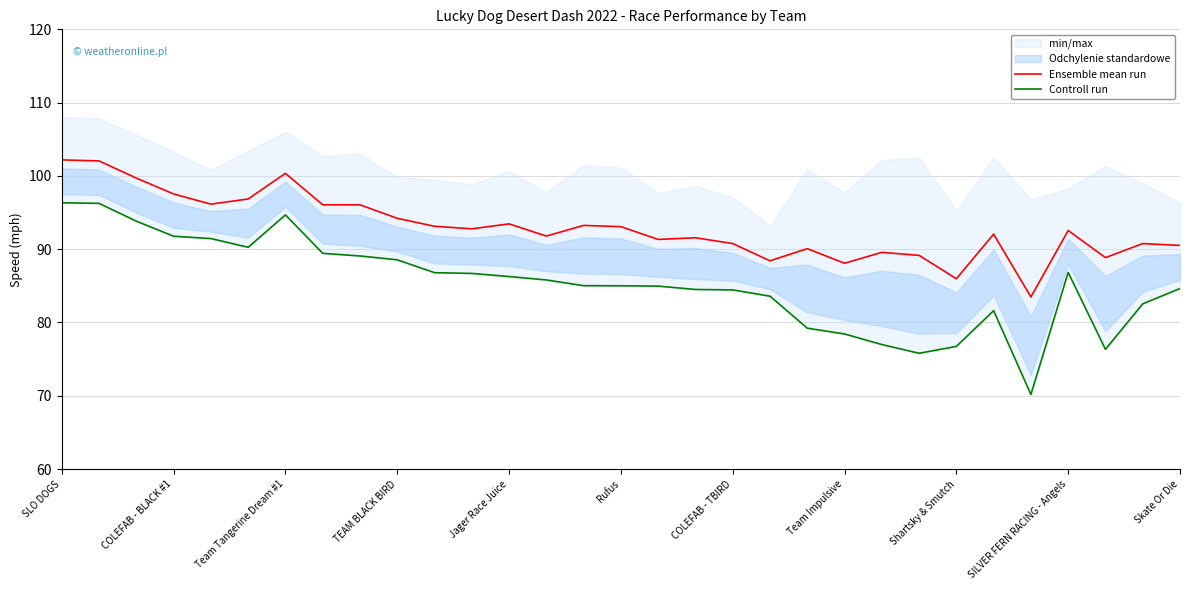

Which category has the highest value in the Ensemble mean run series?

SLO DOGS